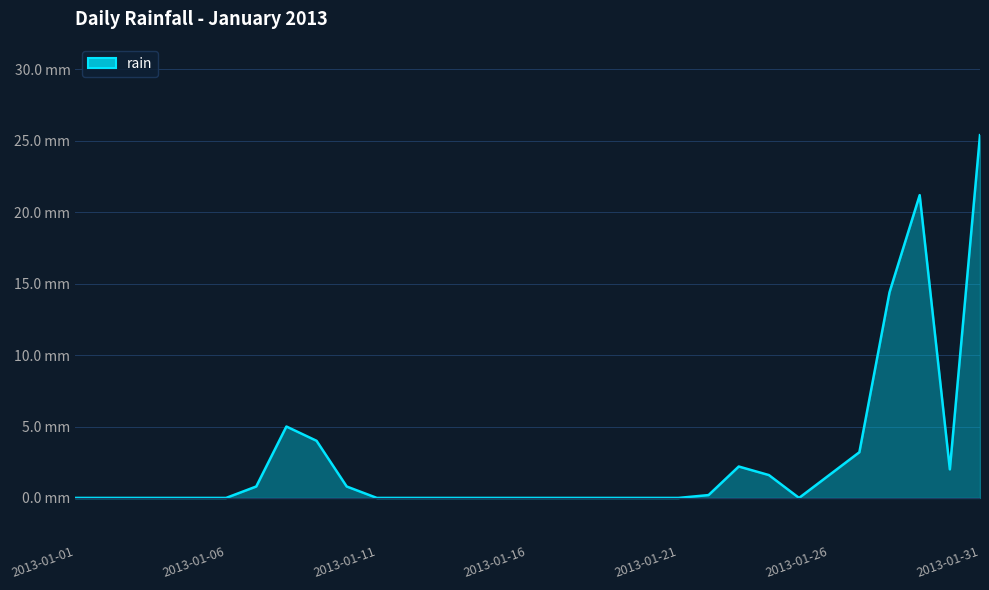

List the labels in order of value, largest first.

2013-01-31, 2013-01-29, 2013-01-28, 2013-01-08, 2013-01-09, 2013-01-27, 2013-01-23, 2013-01-30, 2013-01-24, 2013-01-26, 2013-01-07, 2013-01-10, 2013-01-22, 2013-01-01, 2013-01-02, 2013-01-03, 2013-01-04, 2013-01-05, 2013-01-06, 2013-01-11, 2013-01-12, 2013-01-13, 2013-01-14, 2013-01-15, 2013-01-16, 2013-01-17, 2013-01-18, 2013-01-19, 2013-01-20, 2013-01-21, 2013-01-25